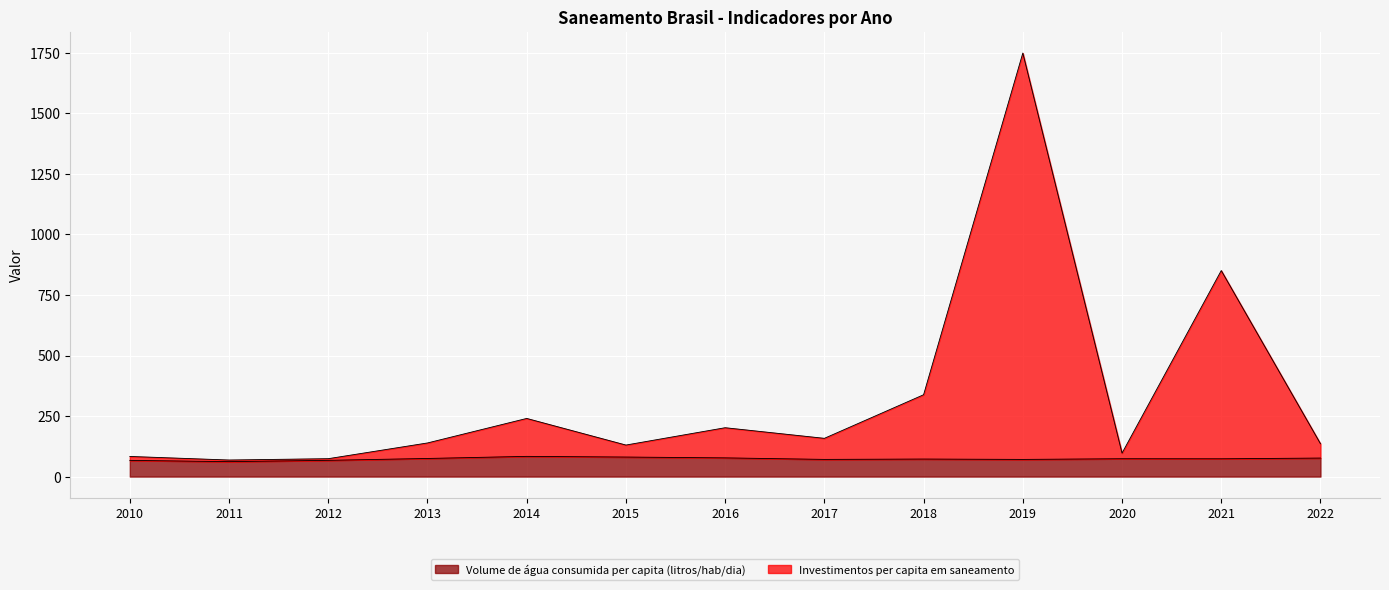

Which has a higher value, 2022 or 2019?

2022